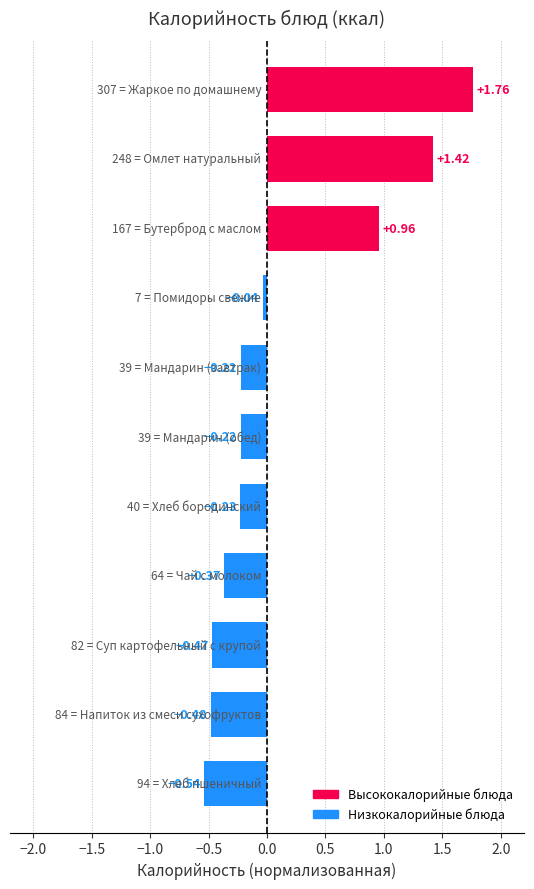

What is the sum of all values?

1.6